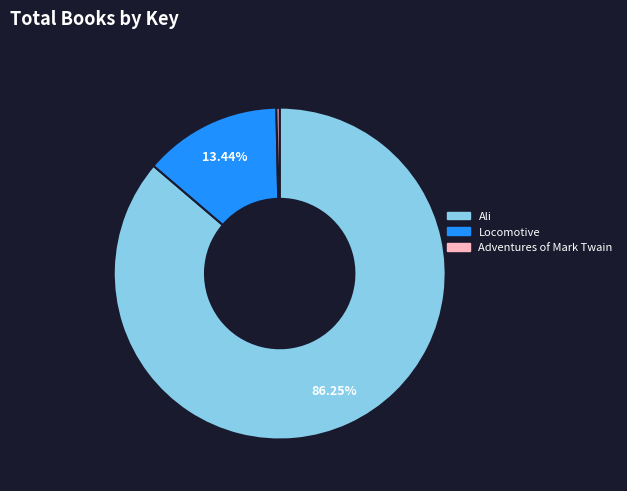

Do Adventures of Mark Twain and Locomotive together represent more than half of the pie?

No